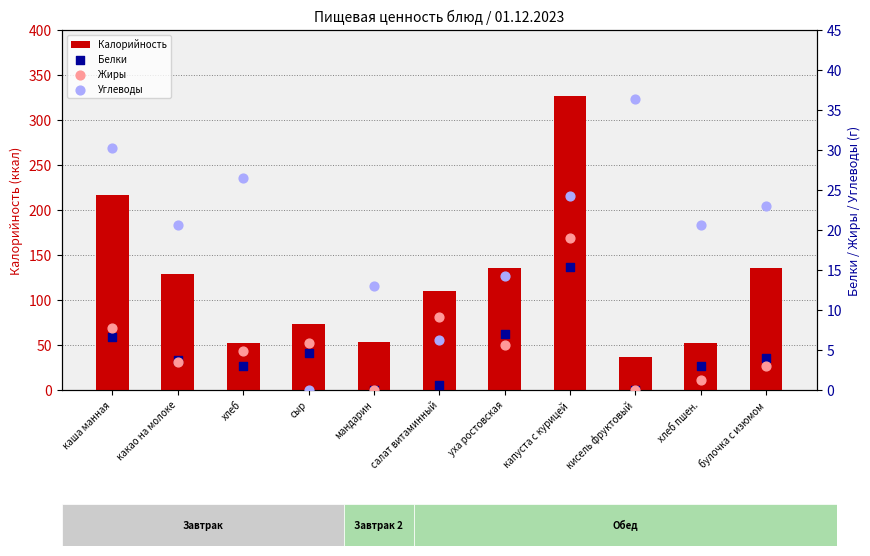

Which series reaches the minimum Y coordinate?

Белки